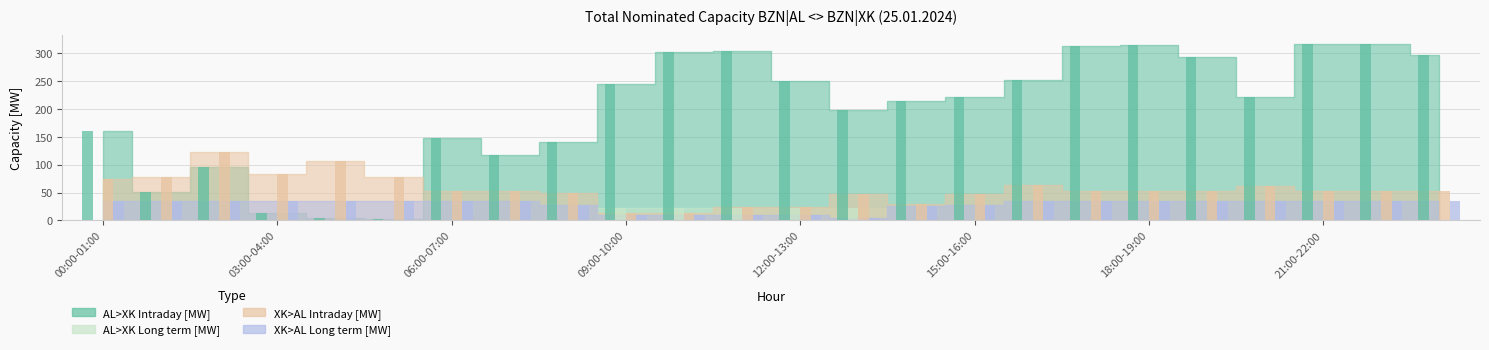

Are the bars horizontal?

No